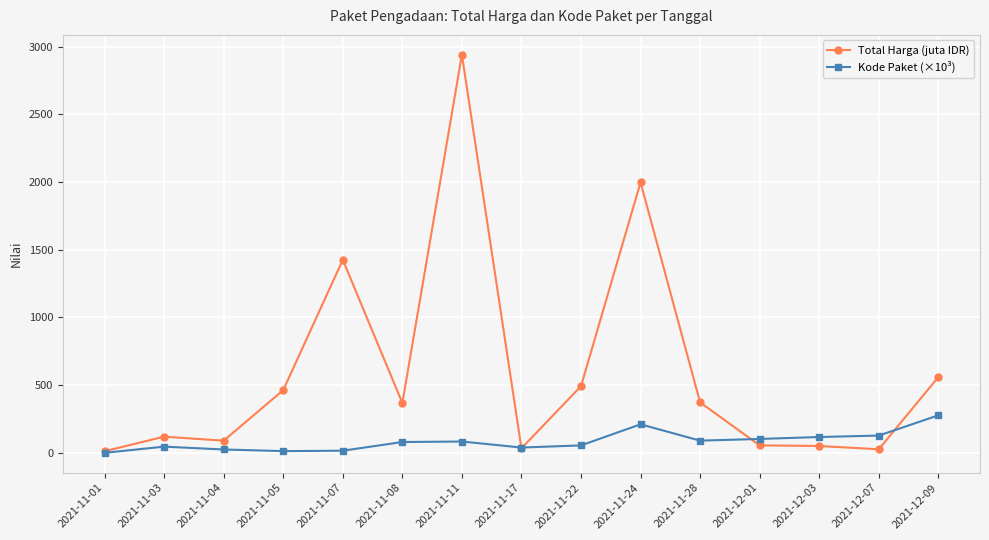

Which series changed the most between 2021-12-07 and 2021-12-09?

Total Harga (juta IDR)